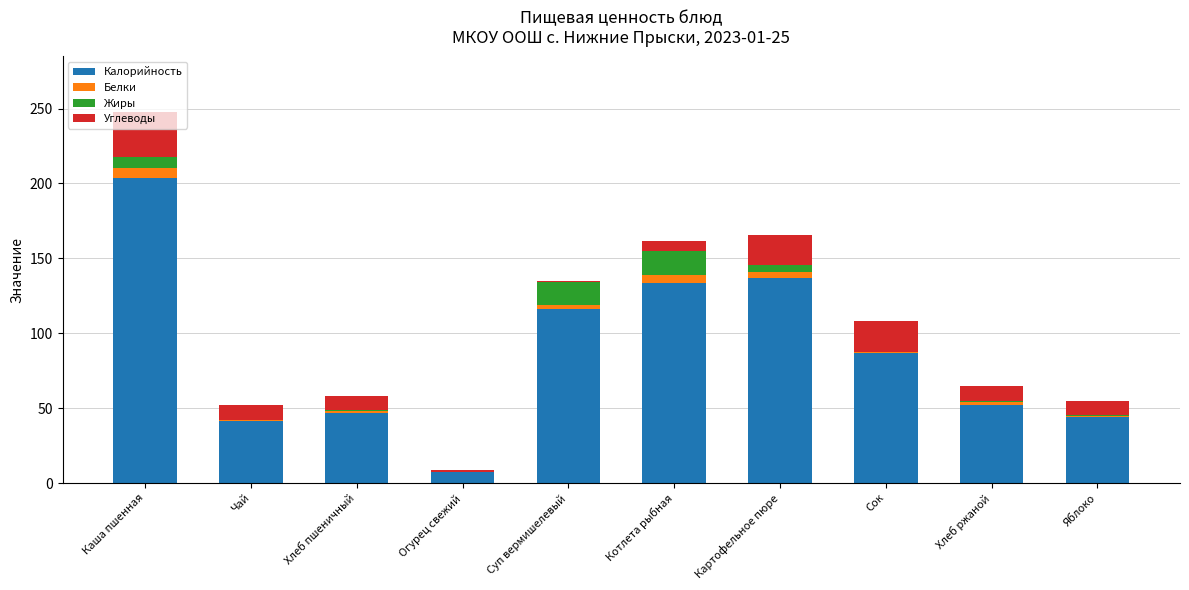

Which category has the highest value in the Калорийность series?

Каша пшенная